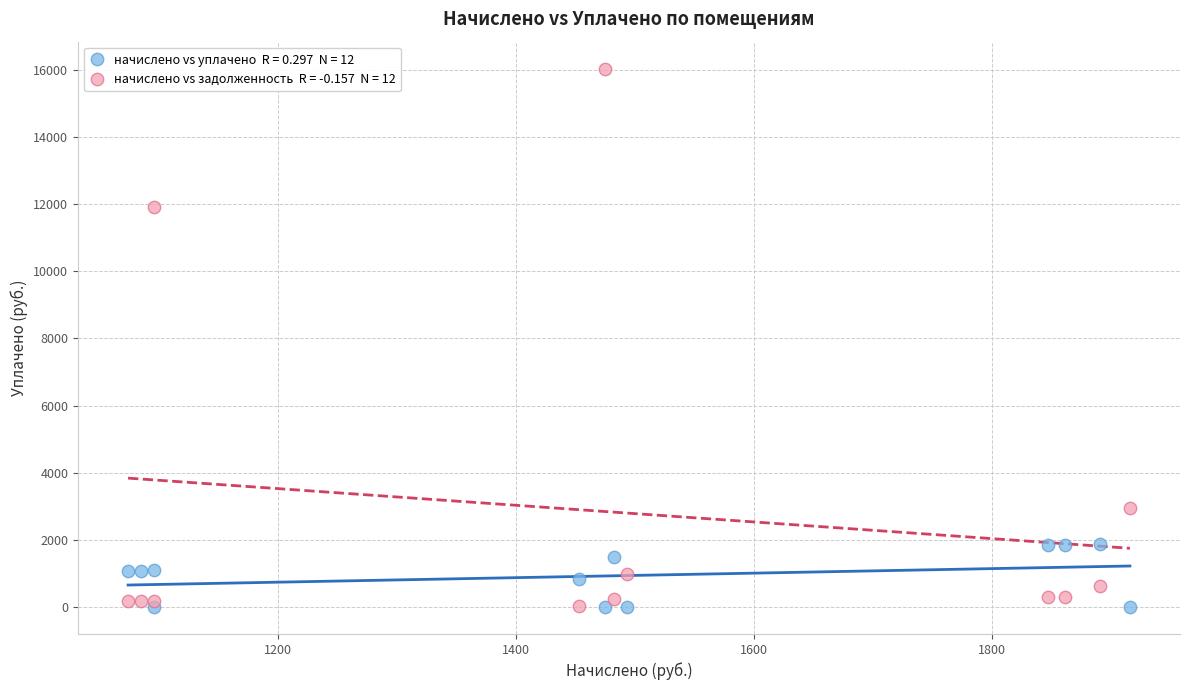

Across all series, what Y value is closest to 8019?

11920.3